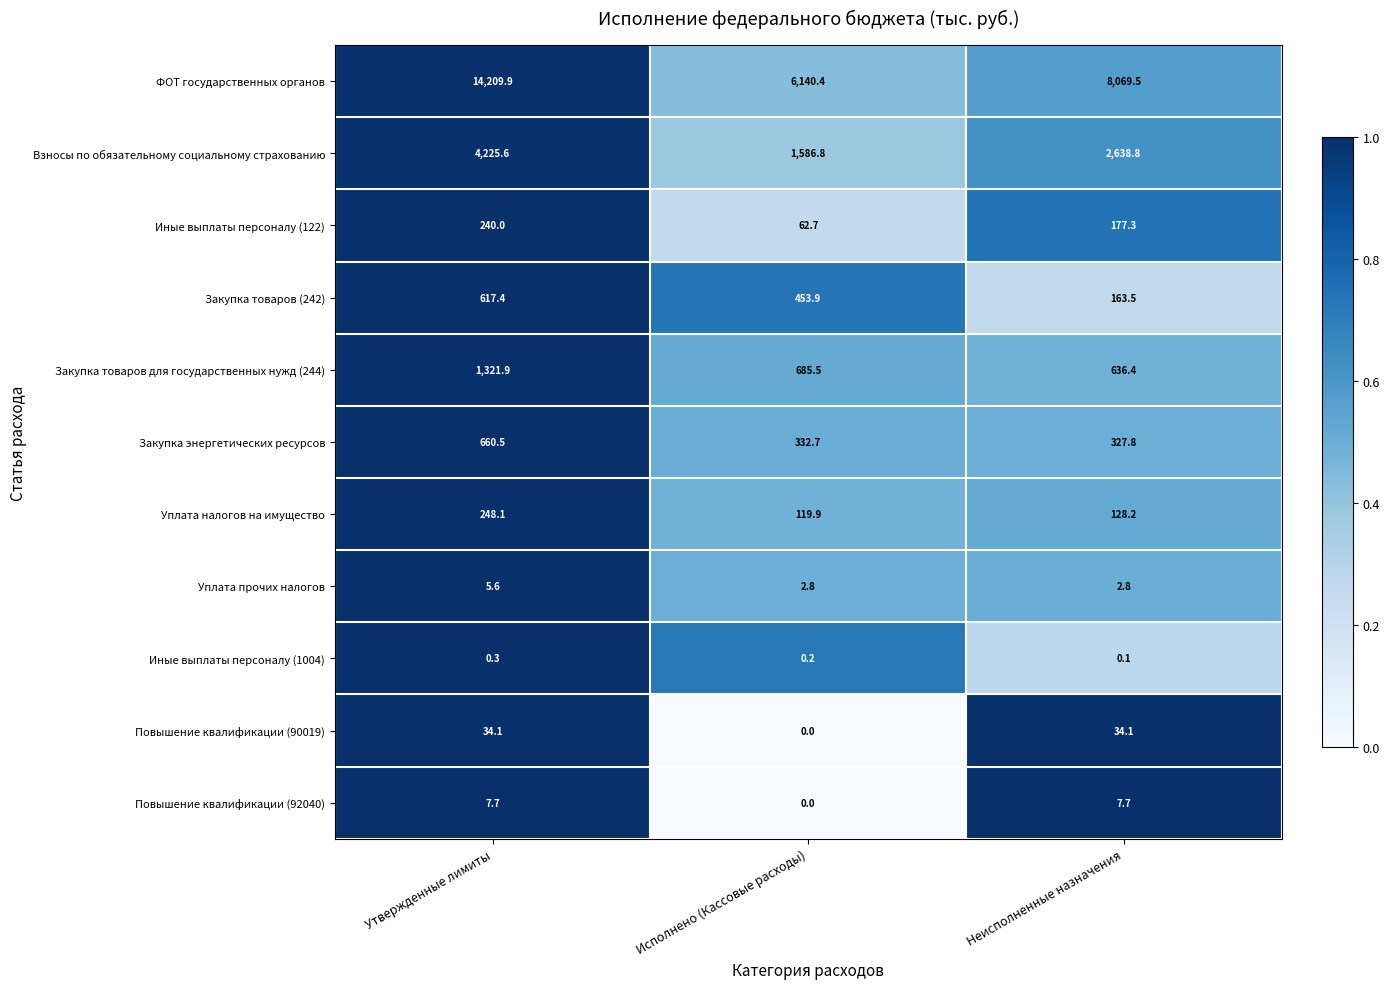

Which series has the largest total across all categories?

ФОТ государственных органов